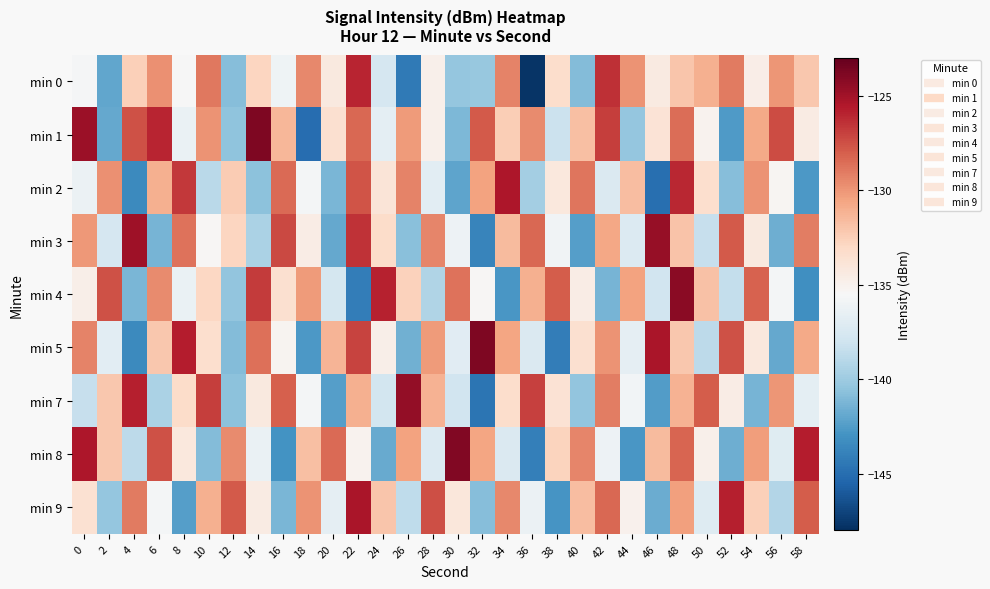

List the series in order of their peak value, lowest first.

min 0, min 2, min 9, min 3, min 7, min 4, min 8, min 5, min 1